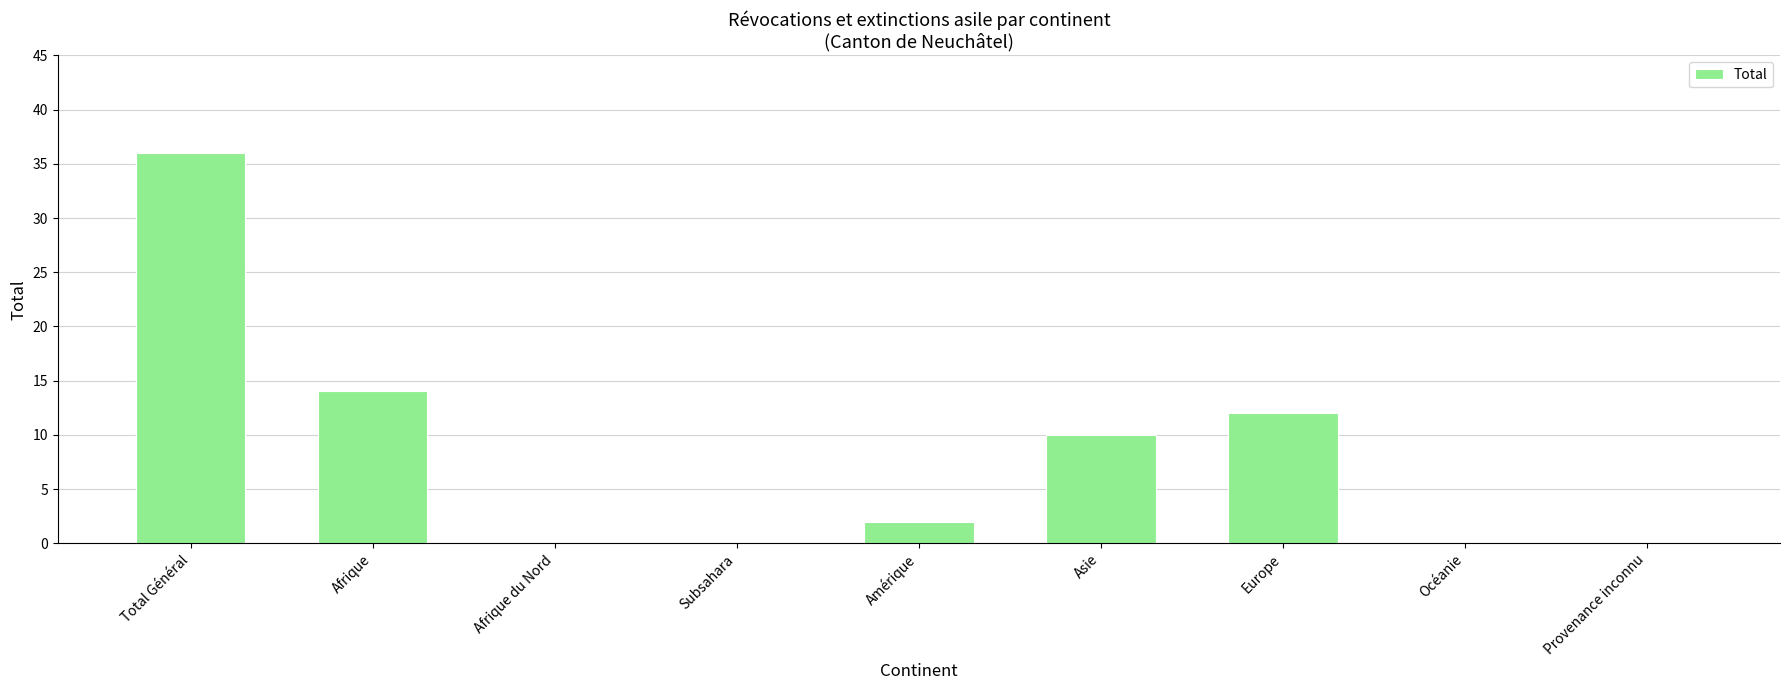

Count the number of data series in this chart.

1